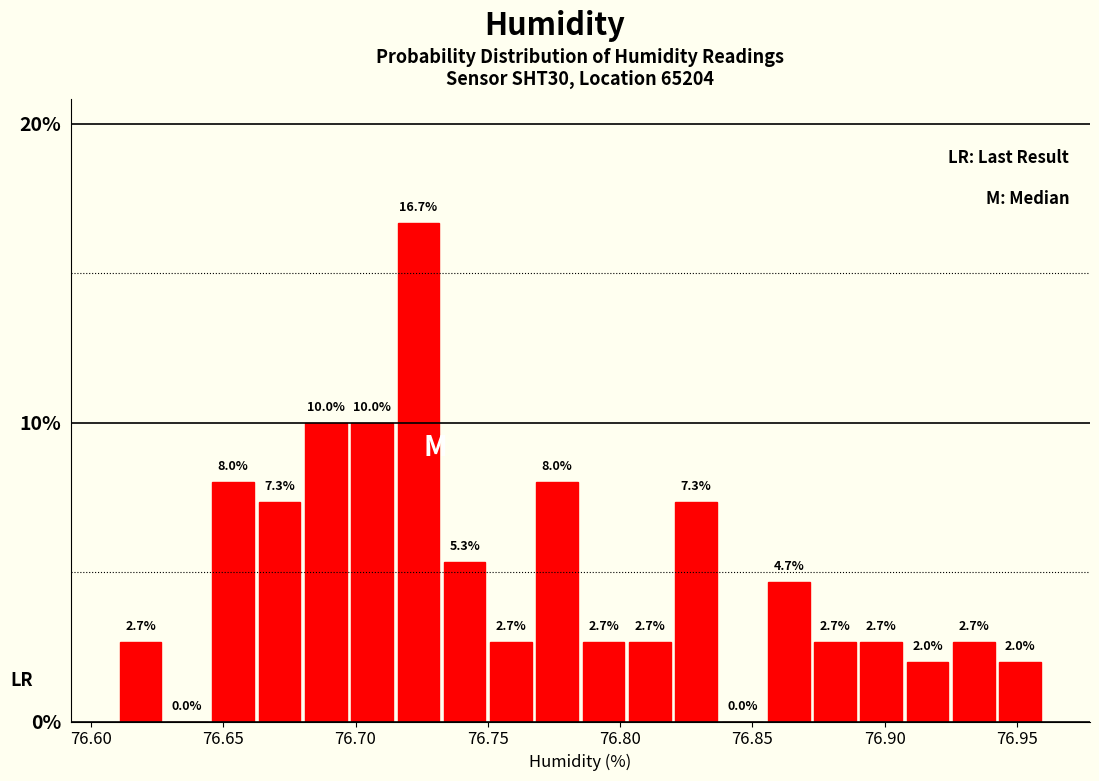

Read against the x-axis, roughly where is the centre of the tallest bar?

76.725